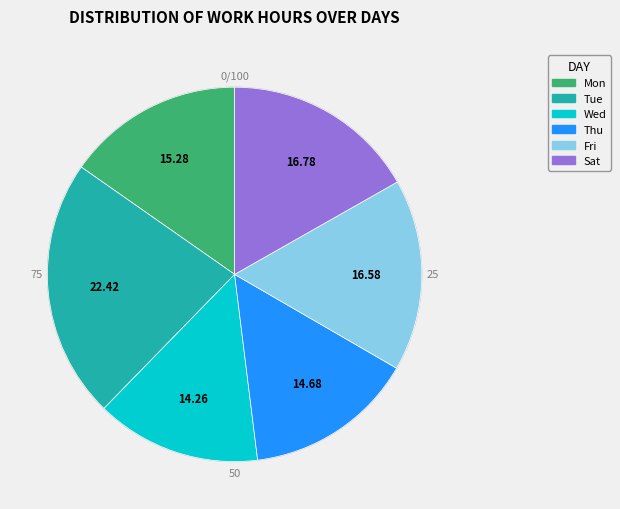

Is there a majority slice in this chart?

No